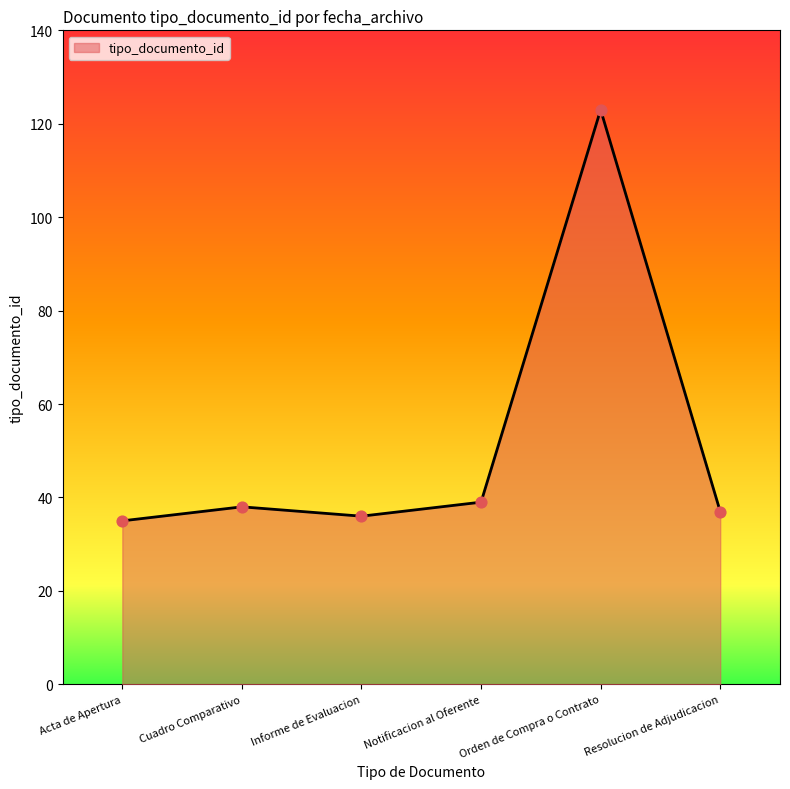

Approximately how many times larger is the value at Informe de Evaluacion compared to Orden de Compra o Contrato?

0.3